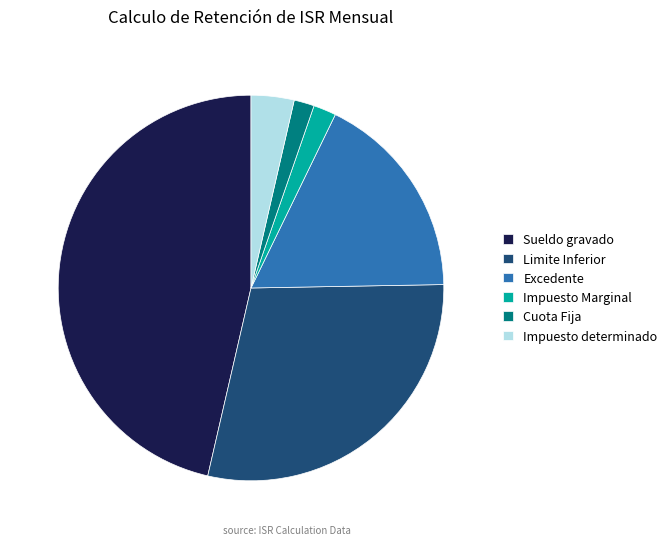

The Impuesto determinado slice represents 17% of the pie. True or false?

False